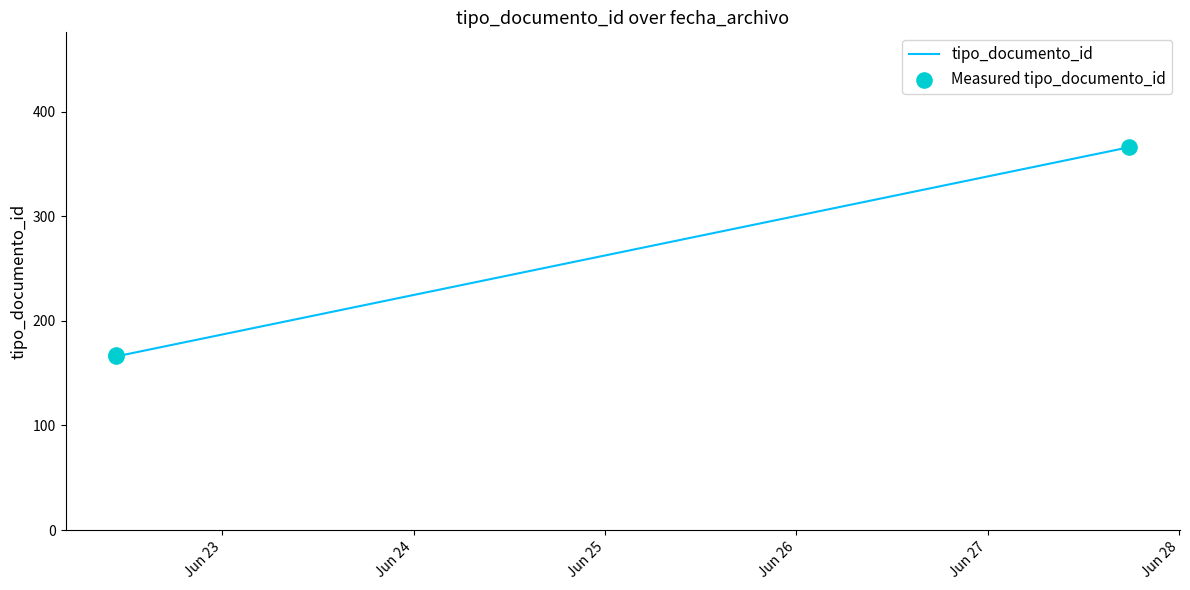

What is the difference between the maximum and minimum values?

200